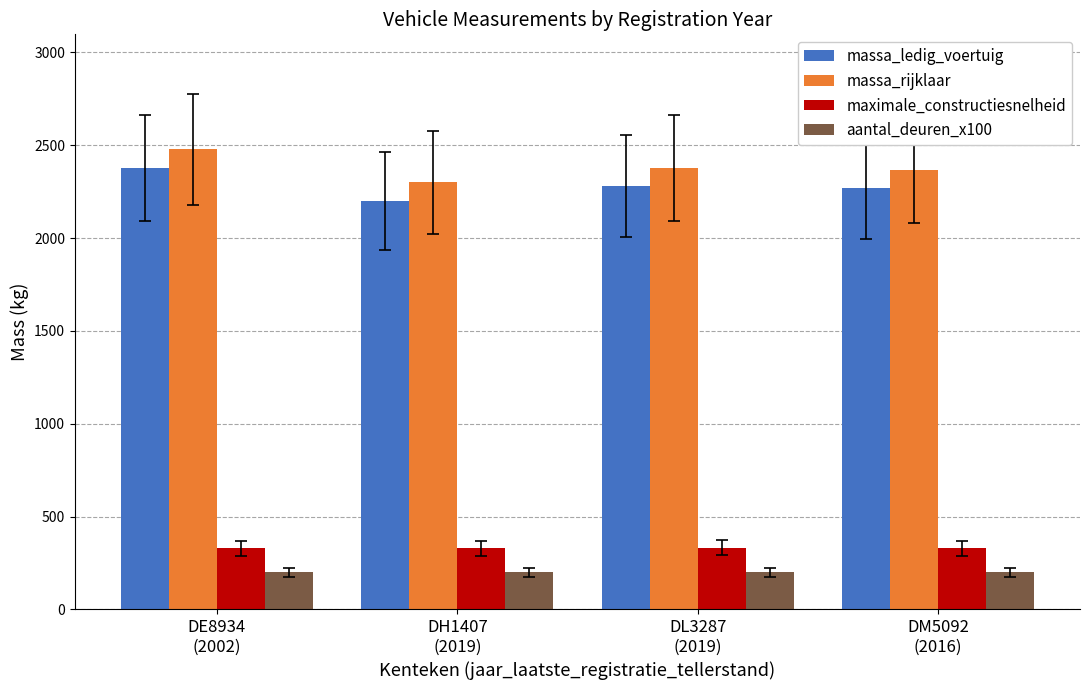

Is it true that massa_rijklaar equals 2380 at DL3287
(2019)?

True